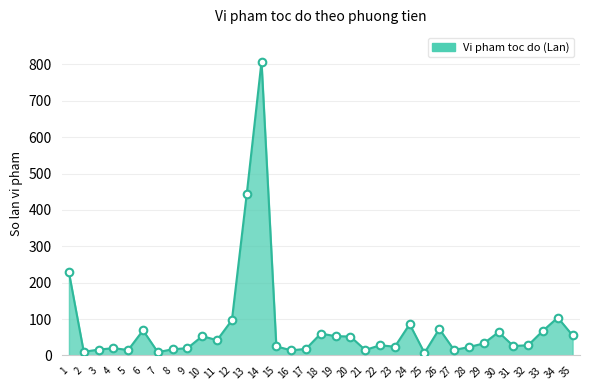

What is the change in value from 15 to 16?

-11